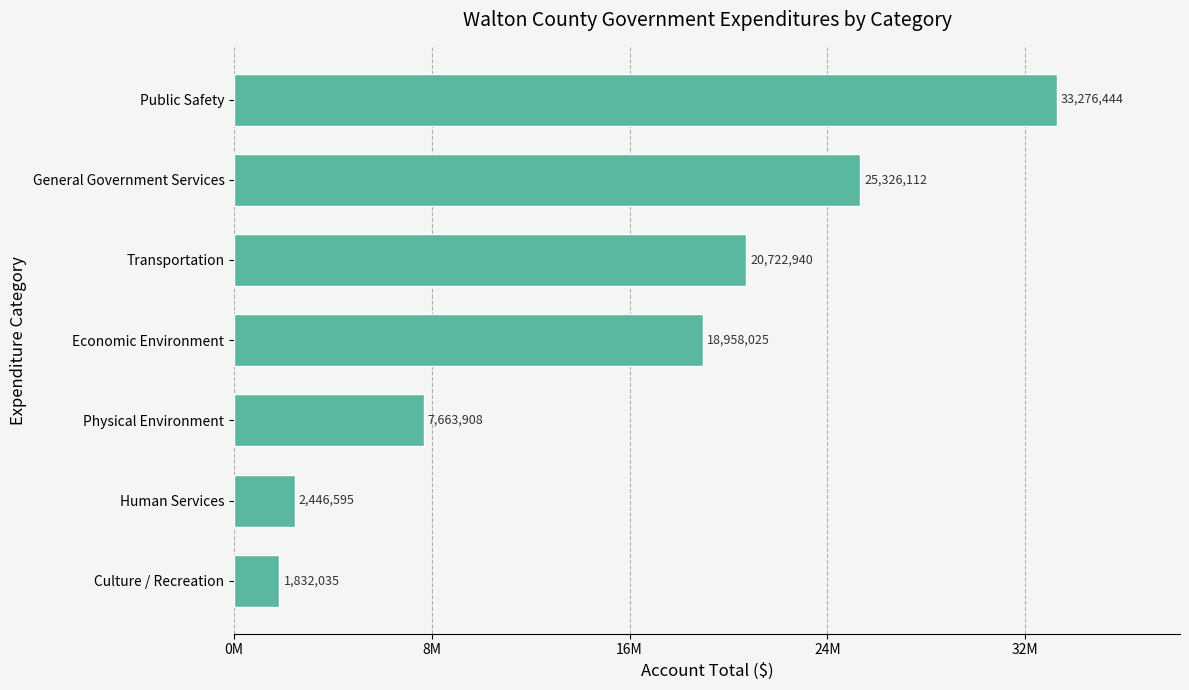

Rank the categories by value from highest to lowest.

Public Safety, General Government Services, Transportation, Economic Environment, Physical Environment, Human Services, Culture / Recreation